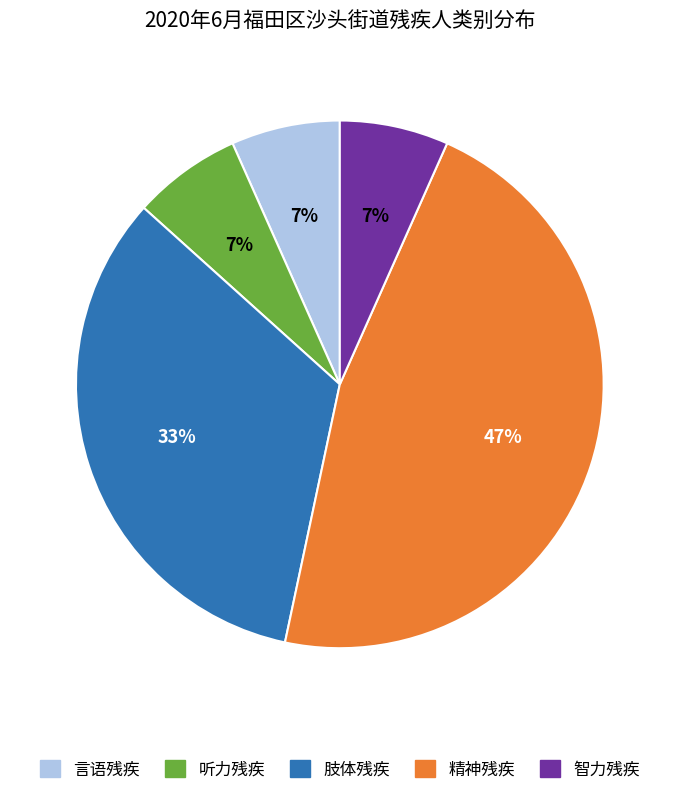

Does 言语残疾 account for over 50% of the chart?

No